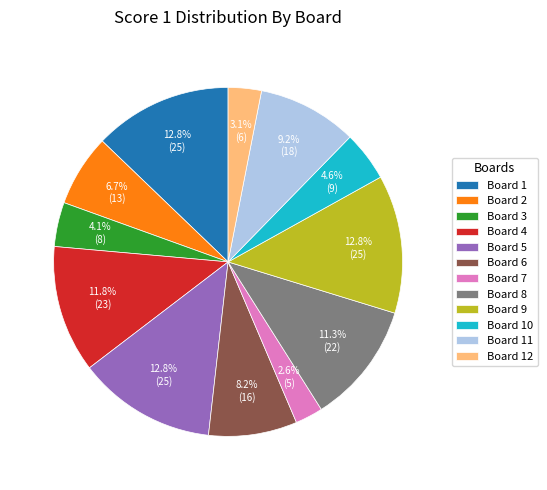

What is the smallest slice in the pie chart?

Board 7